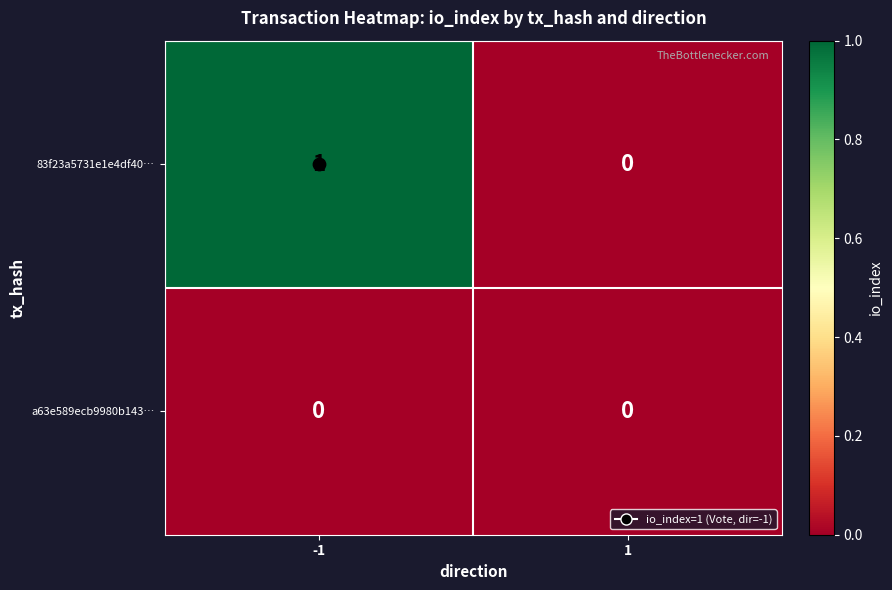

Count the number of data series in this chart.

2